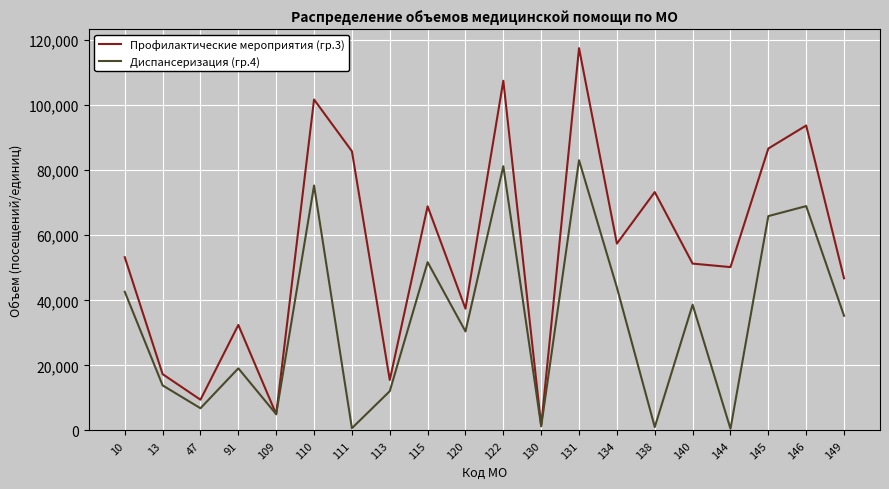

What is the smallest value displayed?

528